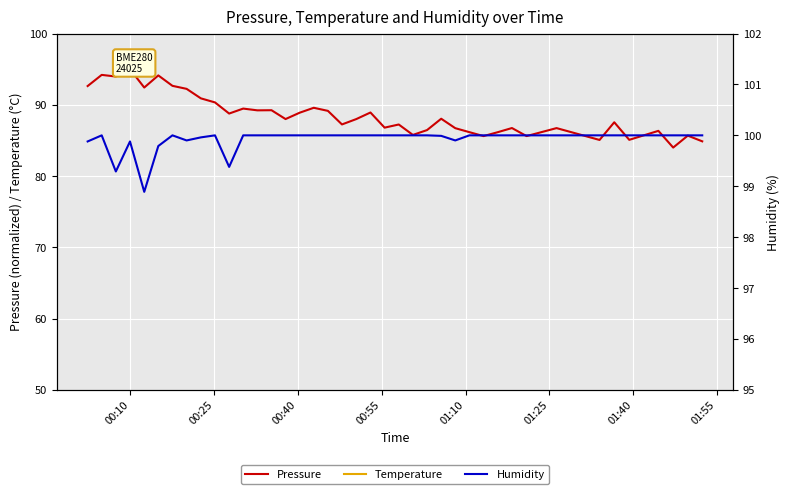

Which series has the largest total across all categories?

Humidity